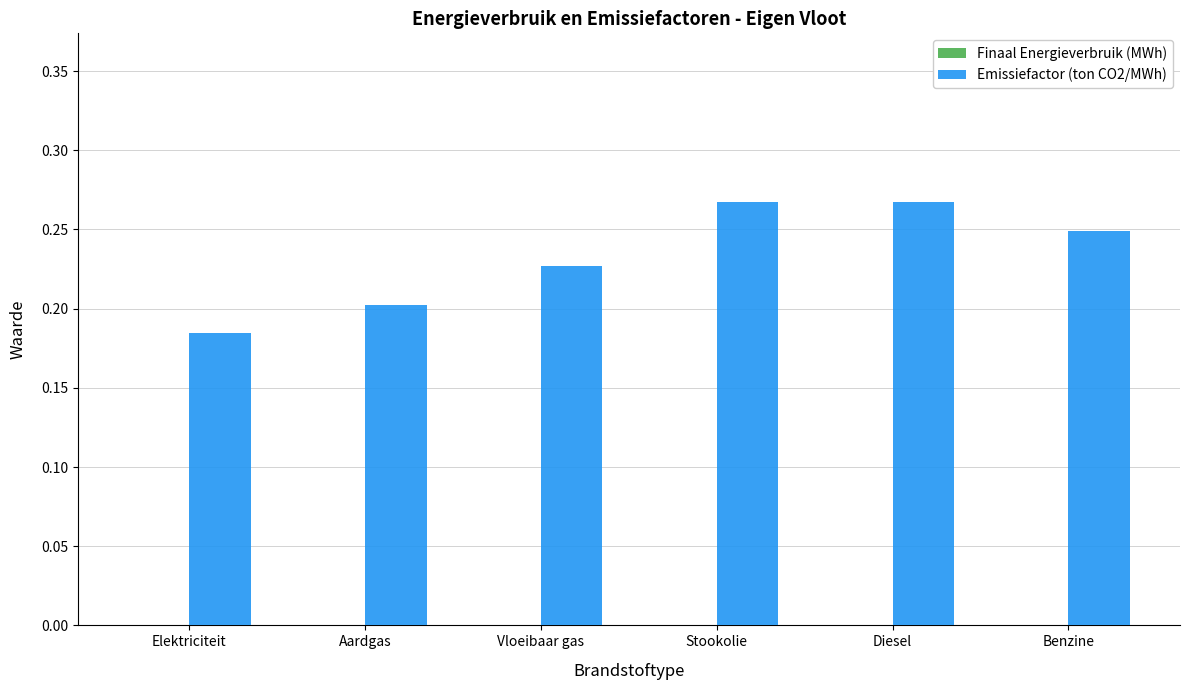

What is the sum of all values?

1.4